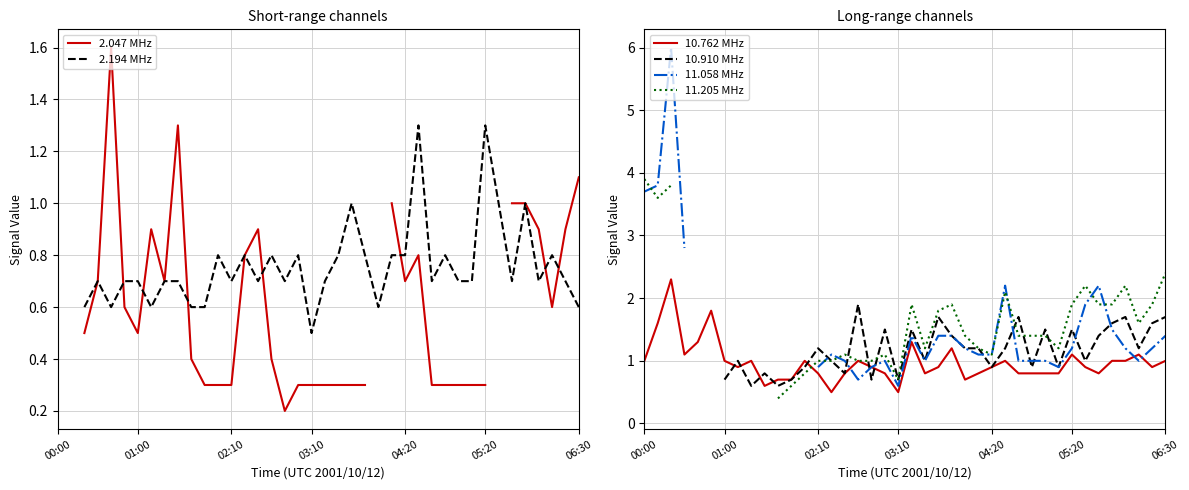

What is the maximum value for 10.762 MHz?

2.3